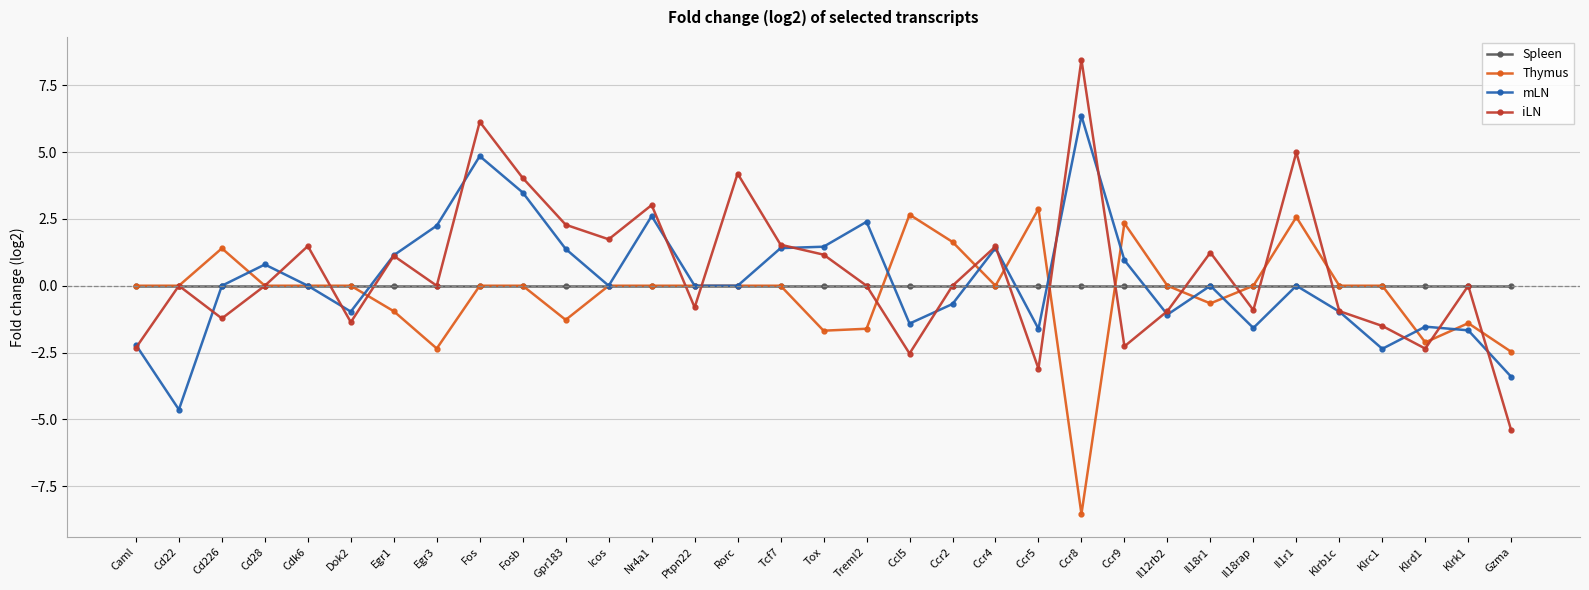

What is the maximum value shown in the chart?

8.5